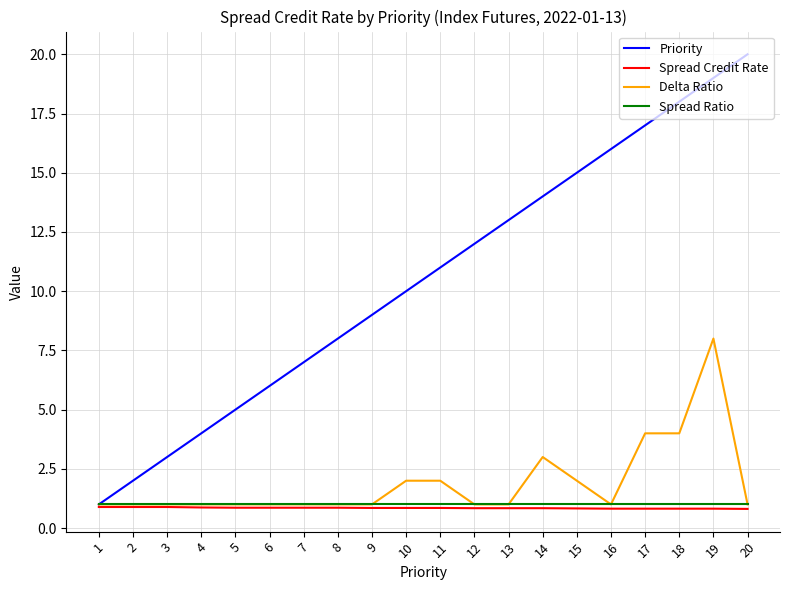

The value of Spread Ratio at 4 is 1.0. True or false?

True